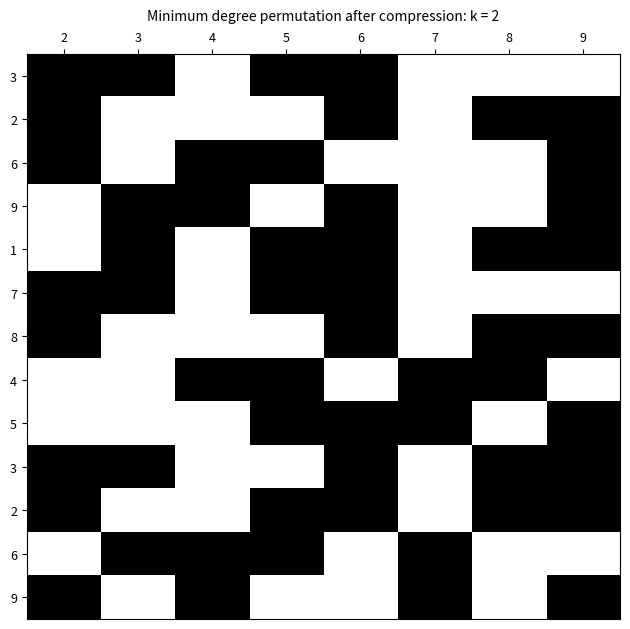

How many data points does each series have?

8